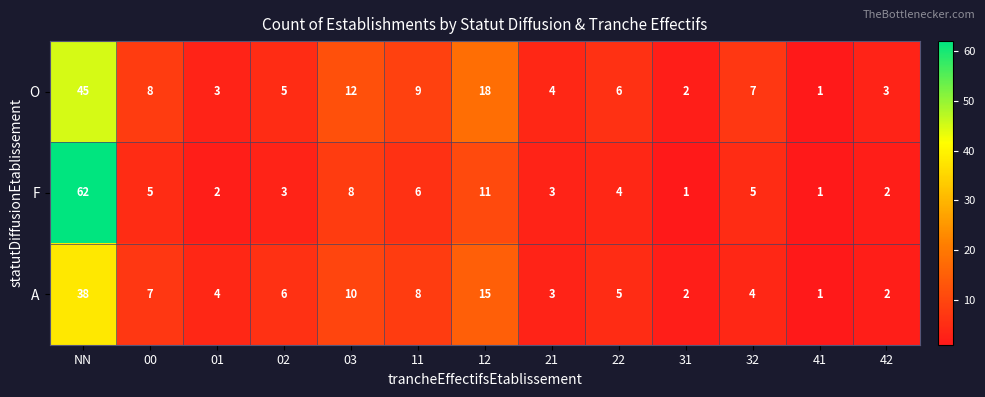

Which series has the largest range (max minus min)?

F